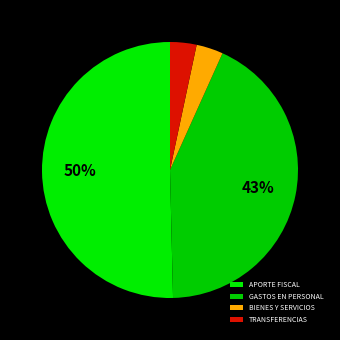

How many slices are in this pie chart?

4